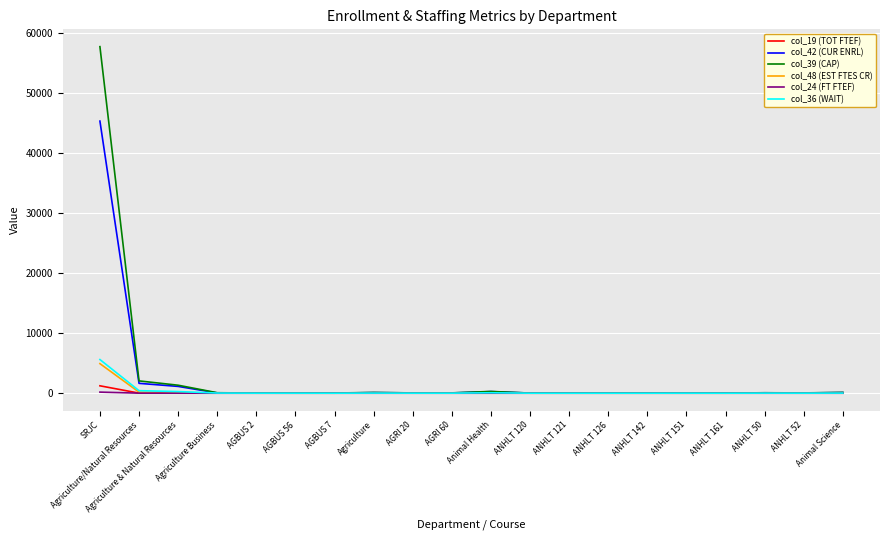

Which series has the largest range (max minus min)?

col_39 (CAP)